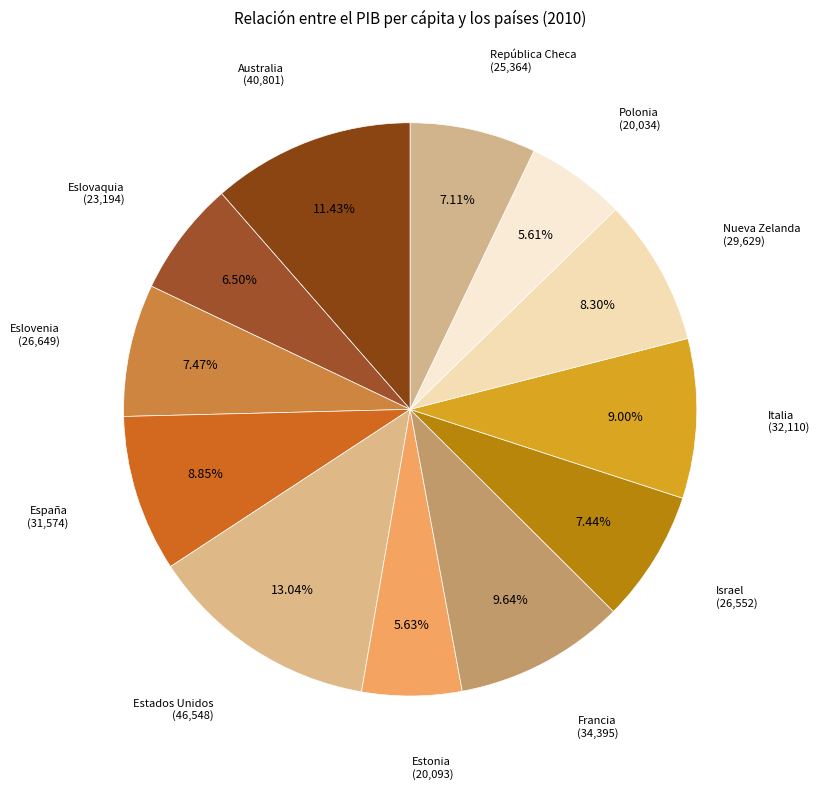

Which category has the smallest portion of the pie?

Polonia